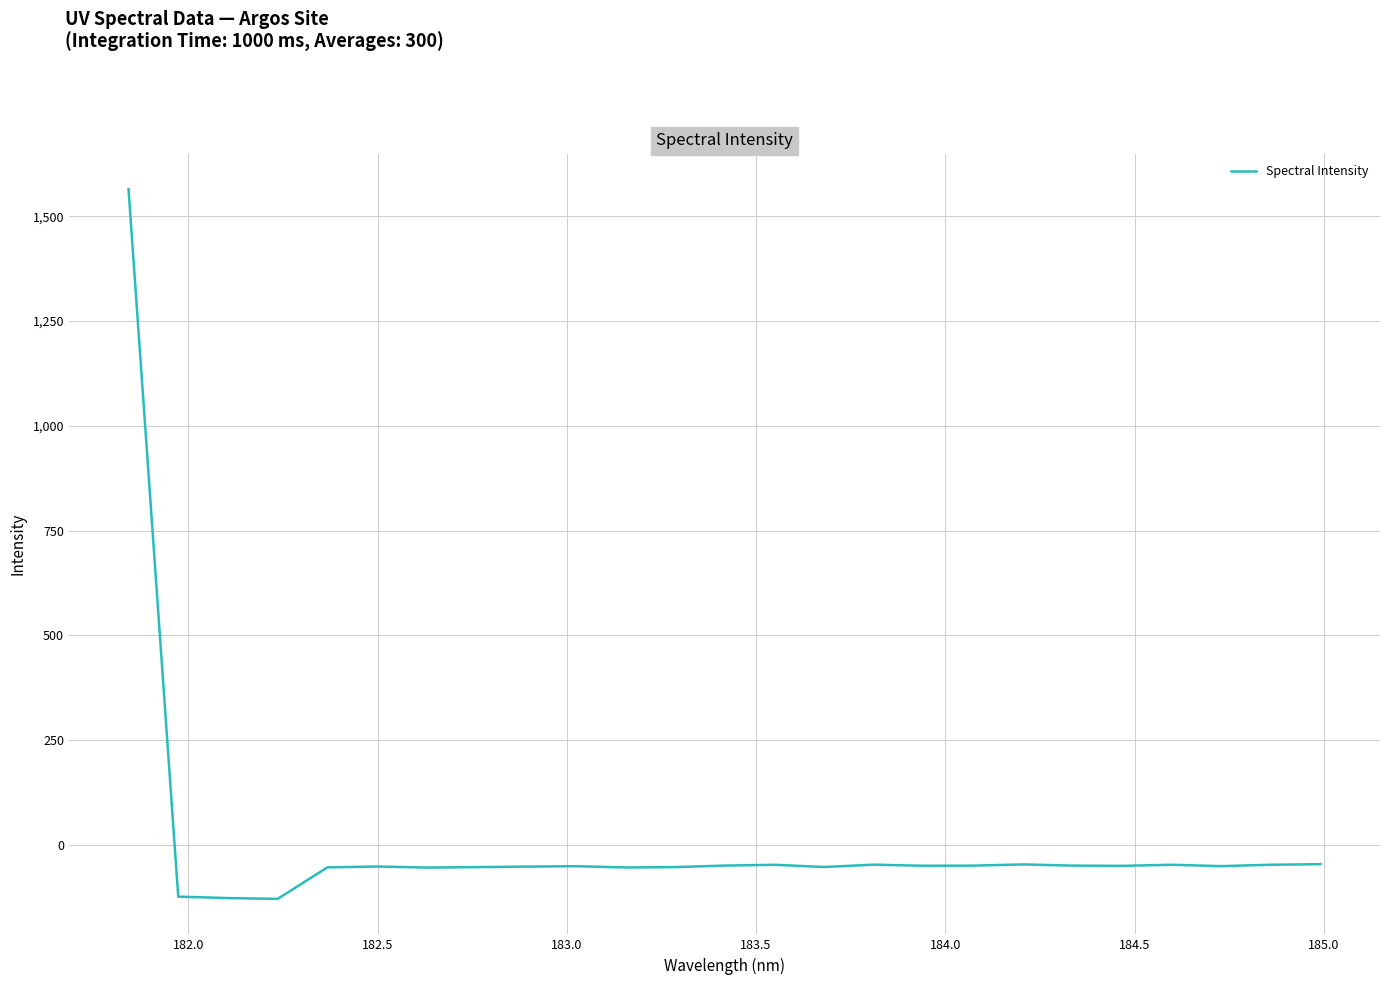

What is the smallest value displayed?

-129.0